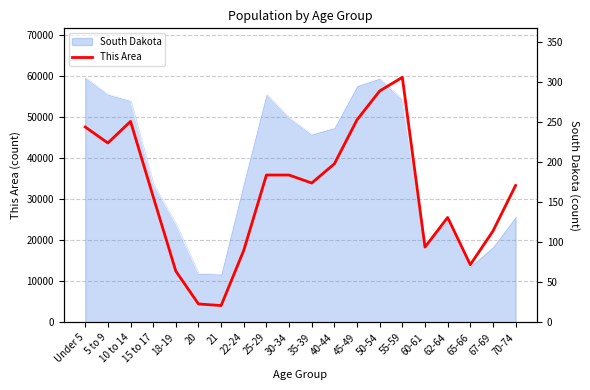

Which label corresponds to the smallest value in the chart?

21